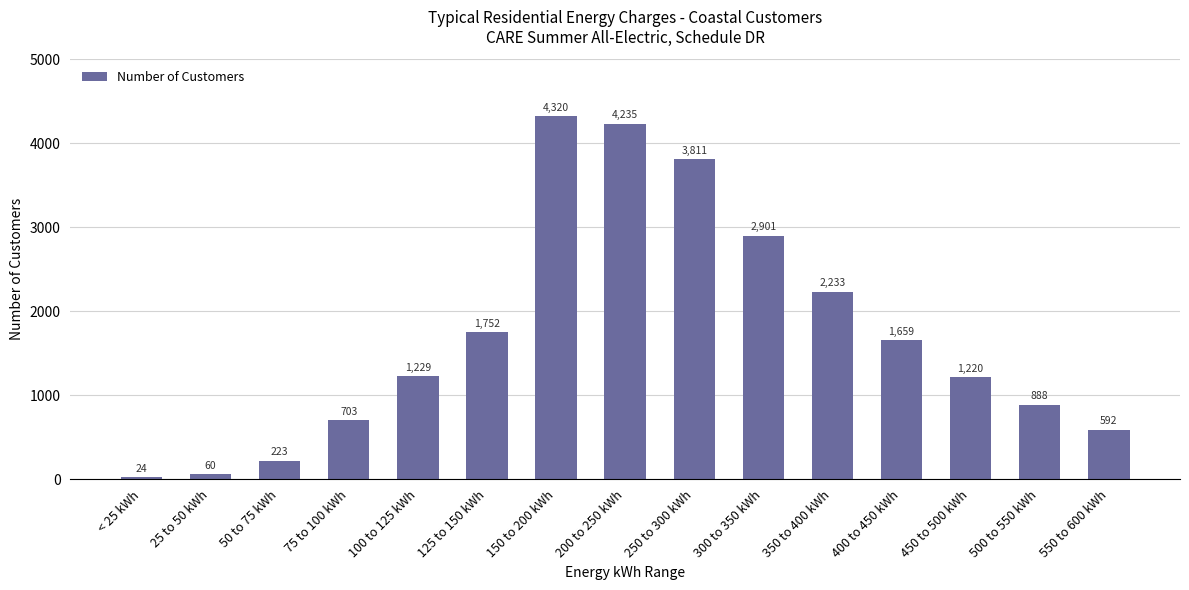

What is the sum of the values at 100 to 125 kWh and 350 to 400 kWh?

3462